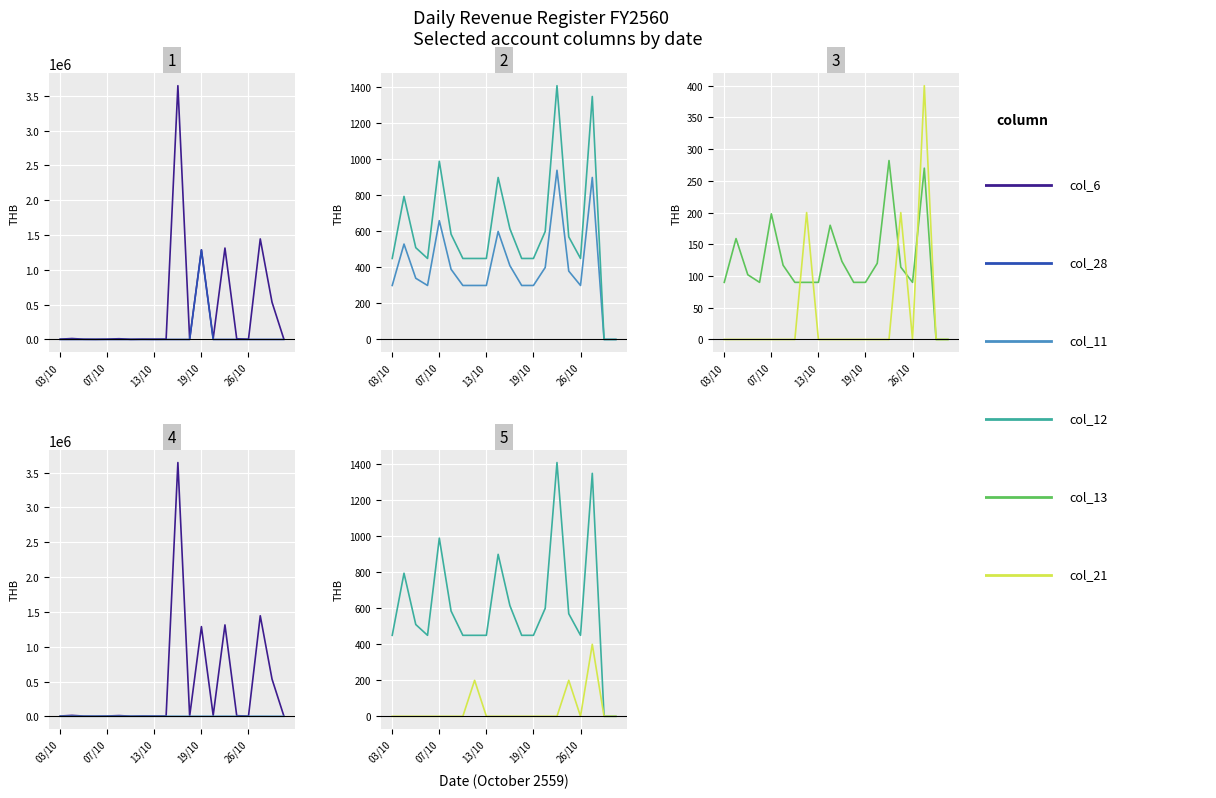

Reading left to right, transcribe all the data shown in this chart.

col_6: 4260.0	13364.0	3562.0	2470.0	4478.0	10422.0	2210.0	4403.9	3460.0	4290.0	3645123.0	2790.0	1288267.9	12420.0	1312937.0	8942.0	3380.0	1444266.0	534414.4	7773.2
col_28: 0.0	0.0	0.0	0.0	0.0	0.0	0.0	0.0	0.0	0.0	0.0	0.0	1284967.9	0.0	0.0	0.0	0.0	0.0	0.0	0.0
col_11: 300.0	530.0	340.0	300.0	660.0	390.0	300.0	300.0	300.0	600.0	410.0	300.0	300.0	400.0	940.0	380.0	300.0	900.0	0.0	0.0
col_12: 450.0	795.0	510.0	450.0	990.0	585.0	450.0	450.0	450.0	900.0	615.0	450.0	450.0	600.0	1410.0	570.0	450.0	1350.0	0.0	0.0
col_13: 90.0	159.0	102.0	90.0	198.0	117.0	90.0	90.0	90.0	180.0	123.0	90.0	90.0	120.0	282.0	114.0	90.0	270.0	0.0	0.0
col_21: 0.0	0.0	0.0	0.0	0.0	0.0	0.0	200.0	0.0	0.0	0.0	0.0	0.0	0.0	0.0	200.0	0.0	400.0	0.0	0.0